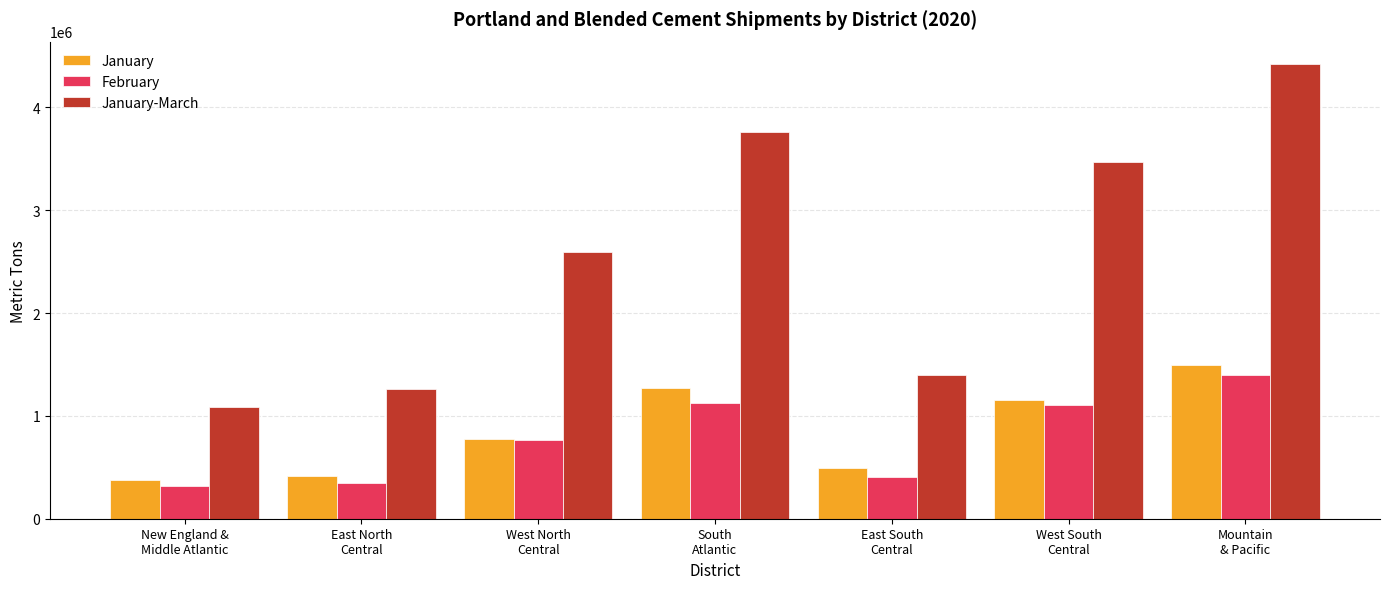

What is the label of the 1st bar from the right?

Mountain
& Pacific